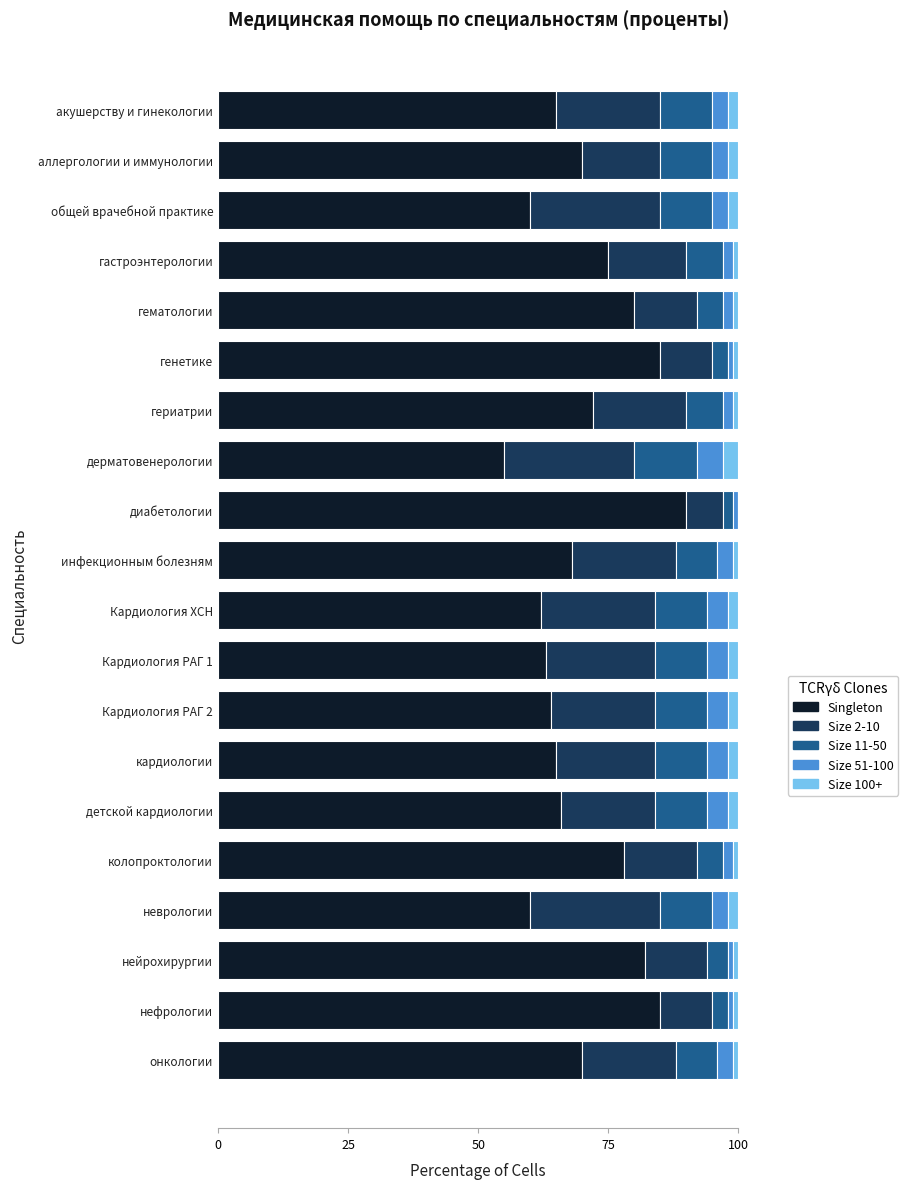

At which label does Singleton reach its peak?

диабетологии